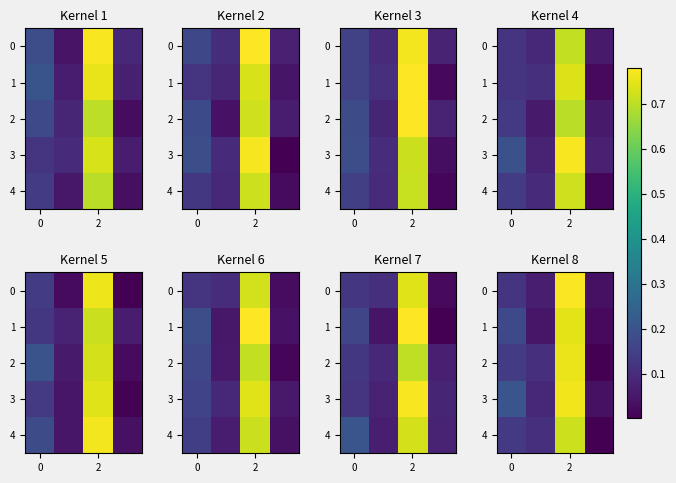

At how many categories does at least one series exceed 0?

4